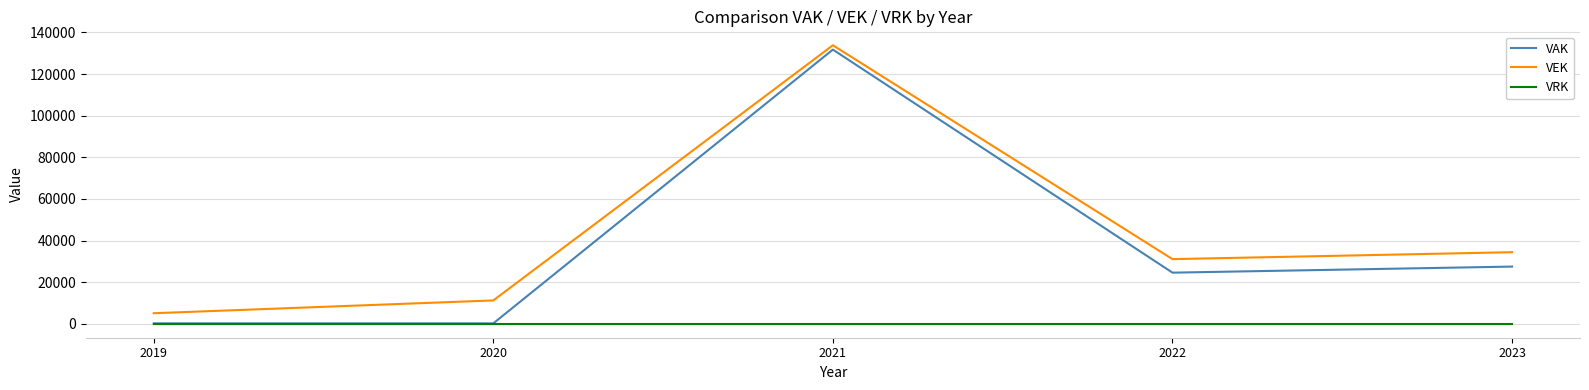

Reading right to left, what are all the values shown in this chart?

VAK: 2023=27490	2022=24571	2021=131747	2020=202	2019=202
VEK: 2023=34401	2022=31072	2021=133831	2020=11230	2019=5076
VRK: 2023=0	2022=0	2021=0	2020=0	2019=0